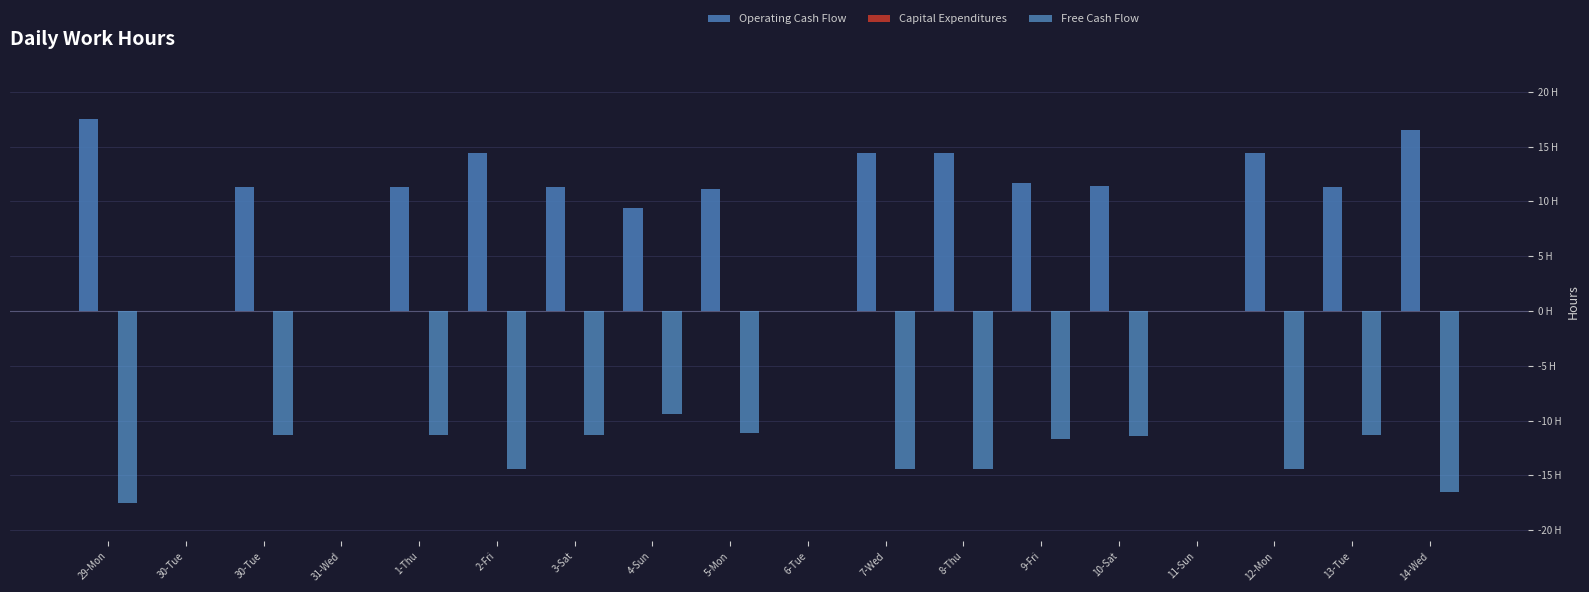

At which label does Free Cash Flow reach its minimum?

29-Mon